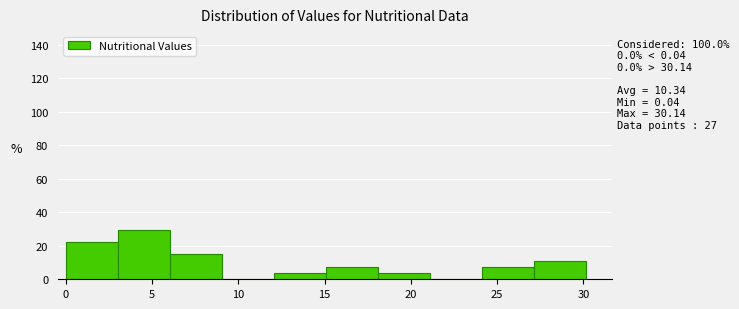

Which range on the x-axis has the tallest bar?

3 to 6